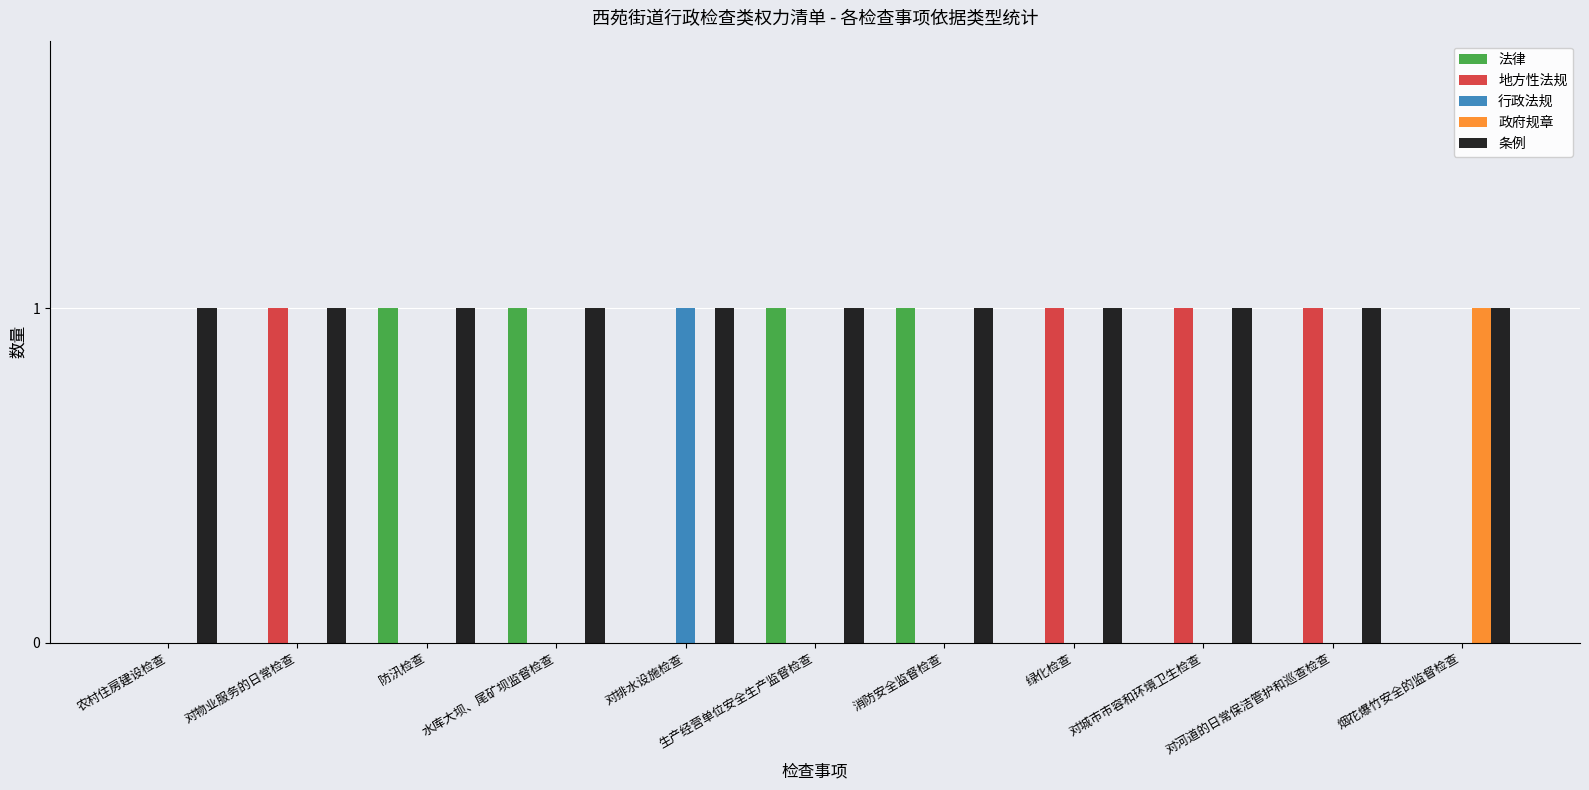

What are all the series names shown in the legend?

法律, 地方性法规, 行政法规, 政府规章, 条例